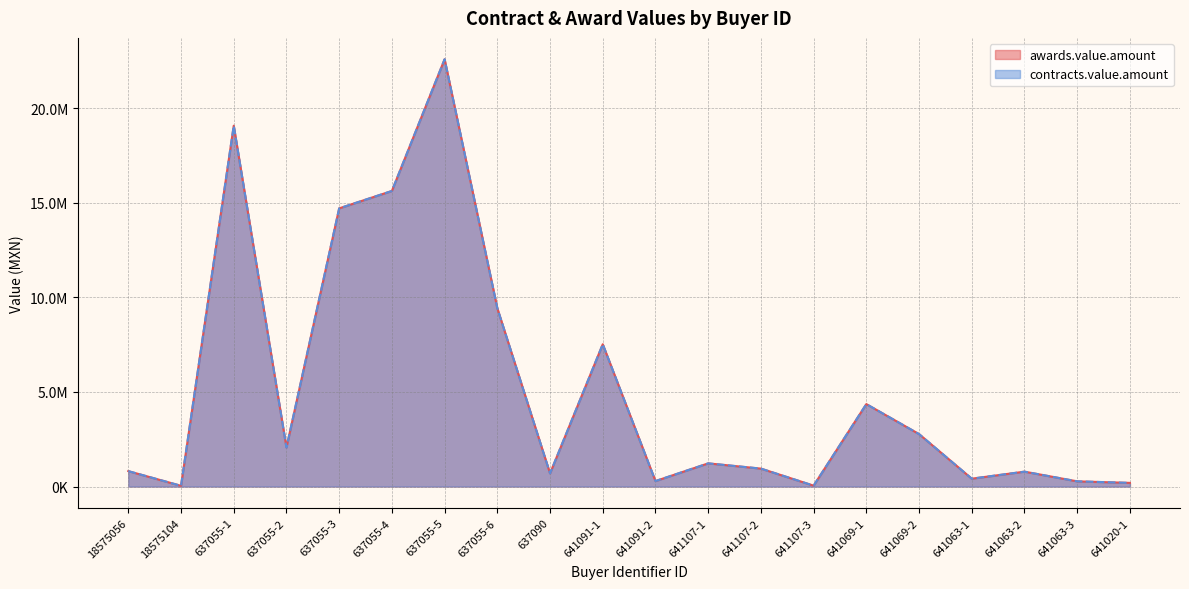

What is the value of the awards.value.amount point at the 15th from the left?

4356702.4